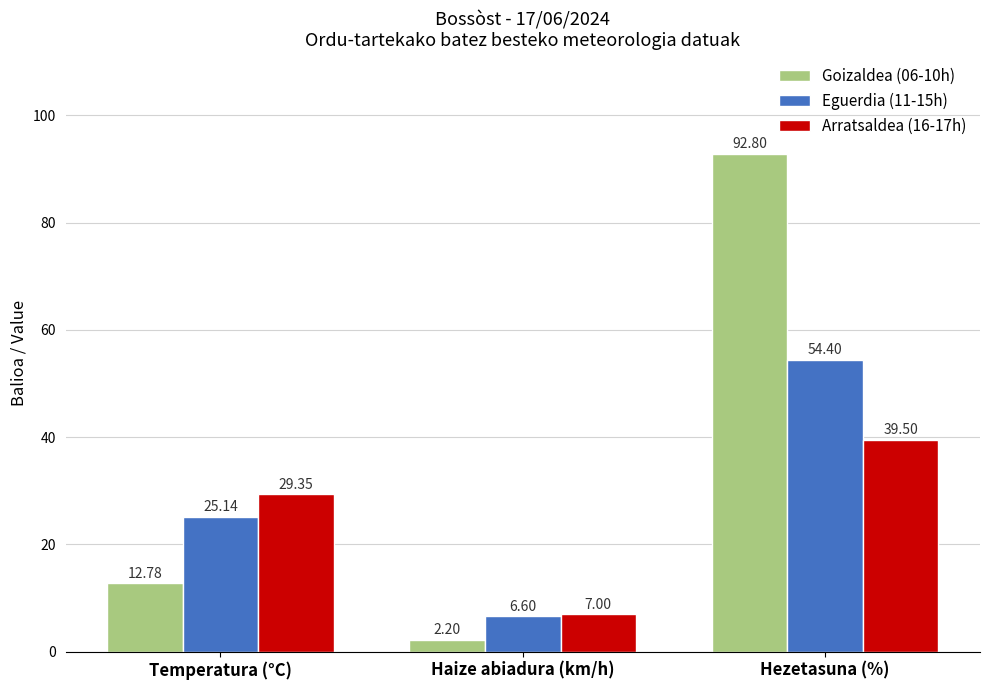

Rank the series at Hezetasuna (%) from highest to lowest value.

Goizaldea (06-10h), Eguerdia (11-15h), Arratsaldea (16-17h)